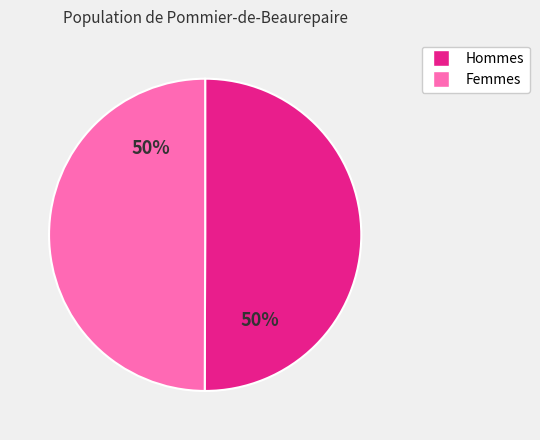

How many slices are in this pie chart?

2